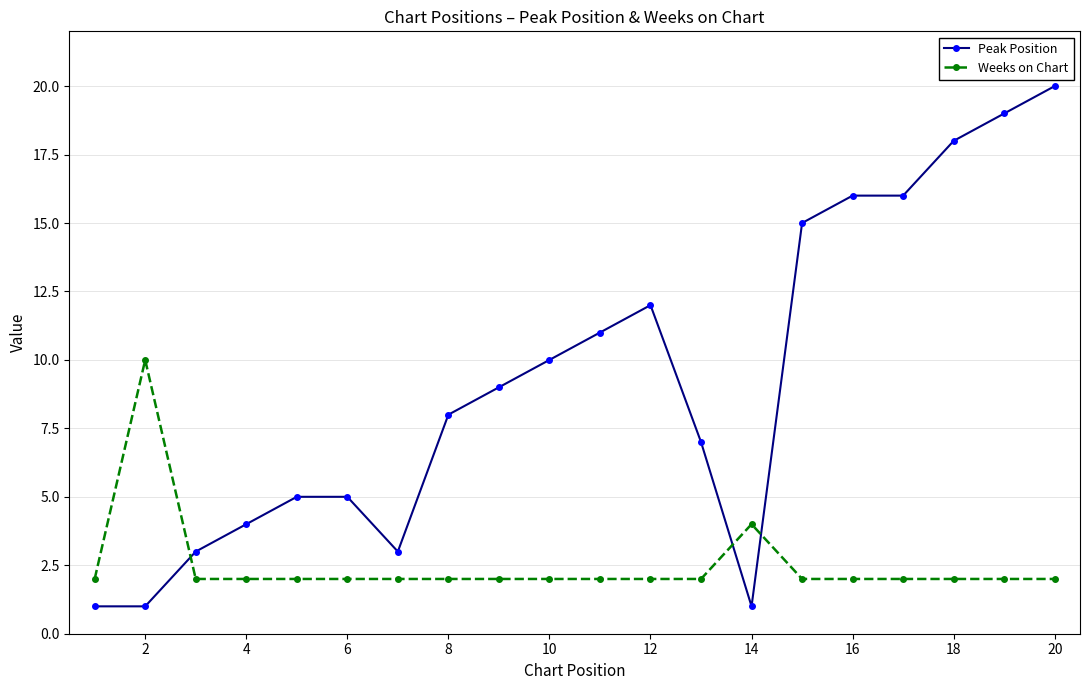

True or false: Peak Position and Weeks on Chart intersect in this chart.

True